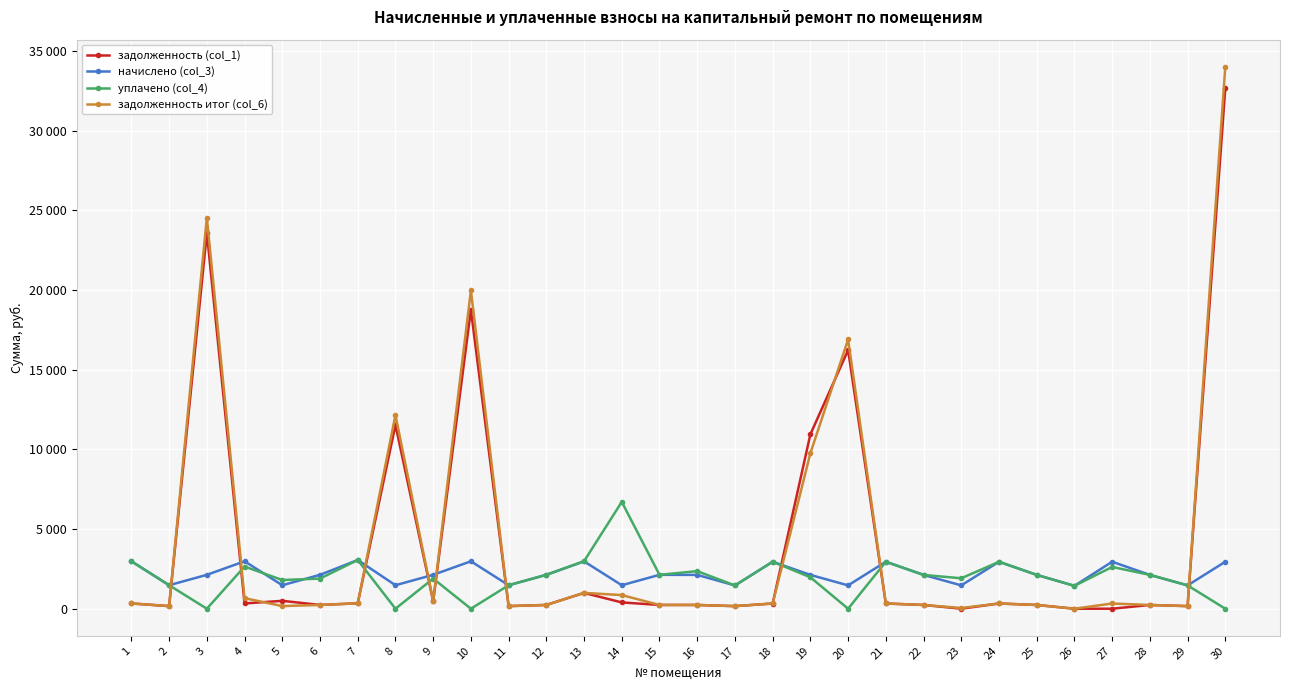

Between 28 and 26, which is larger?

28